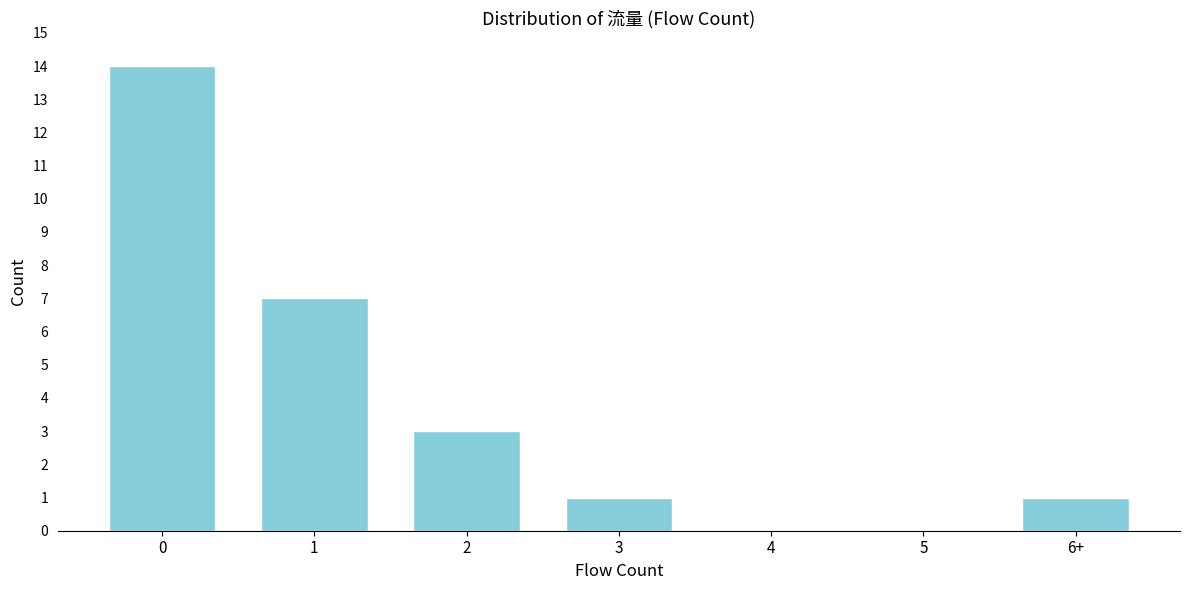

Reading left to right, extract all data points from this chart.

0=14	1=7	2=3	3=1	4=0	5=0	6+=1